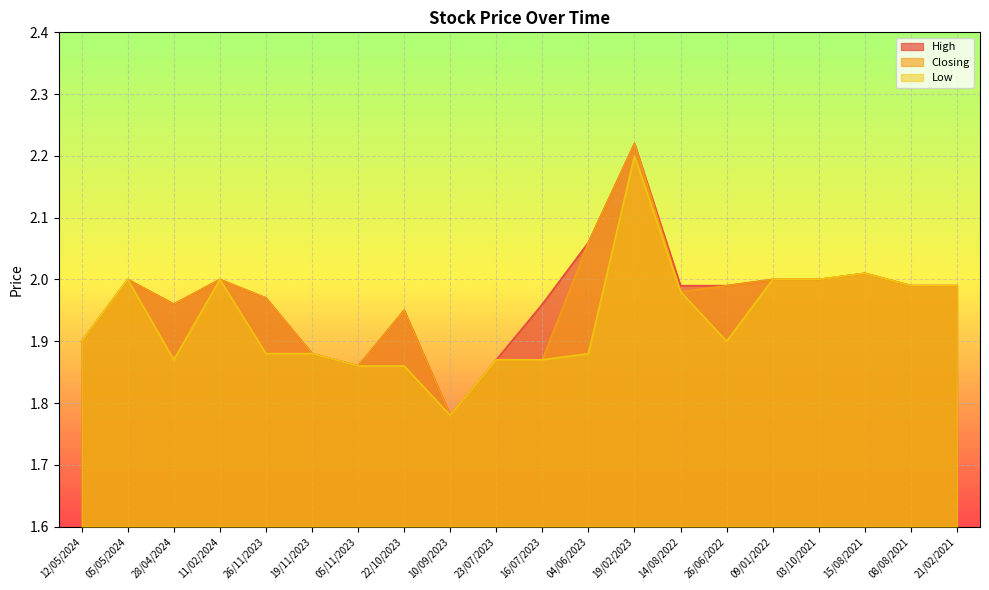

What is the value of the Low point at the 20th from the left?

2.0